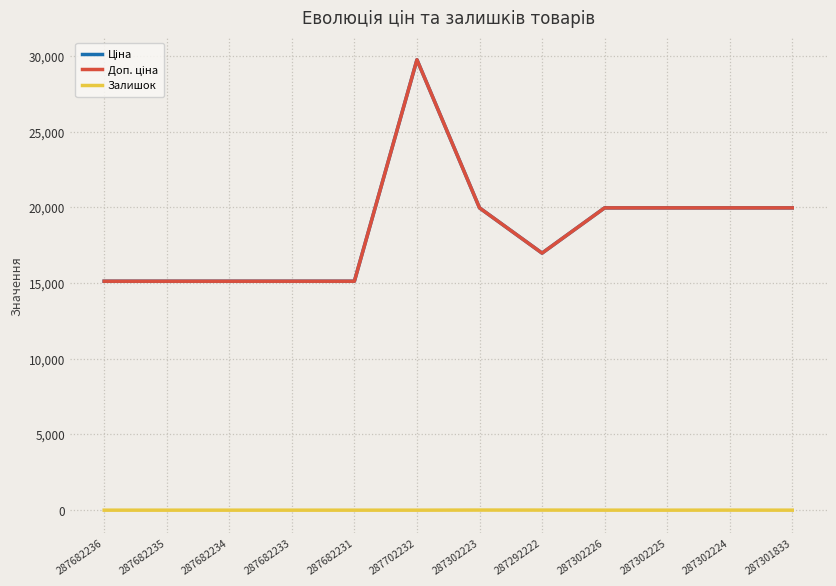

True or false: Залишок has more than 0 interior local peaks.

True